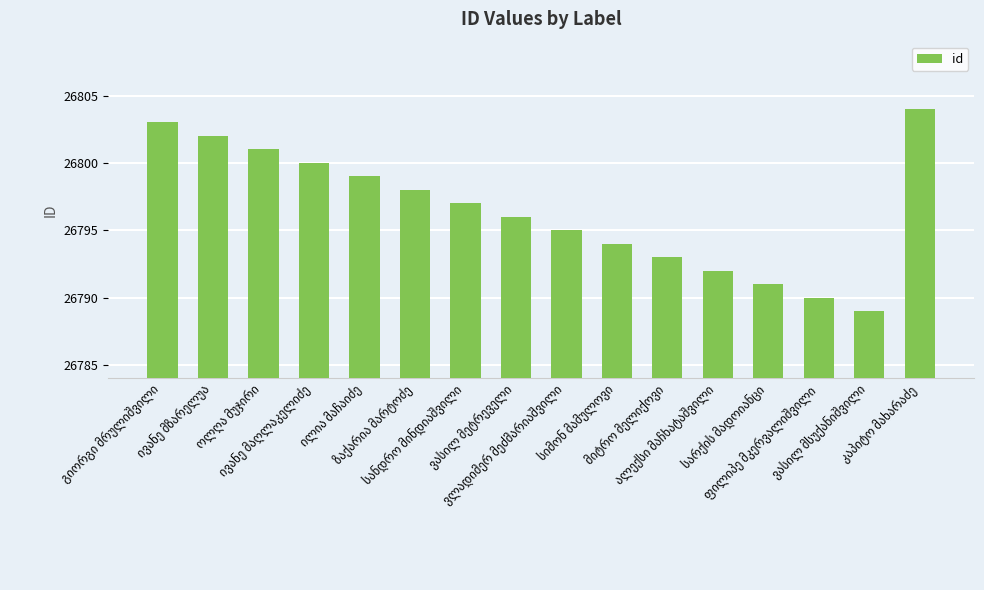

What is the greatest value displayed?

26804